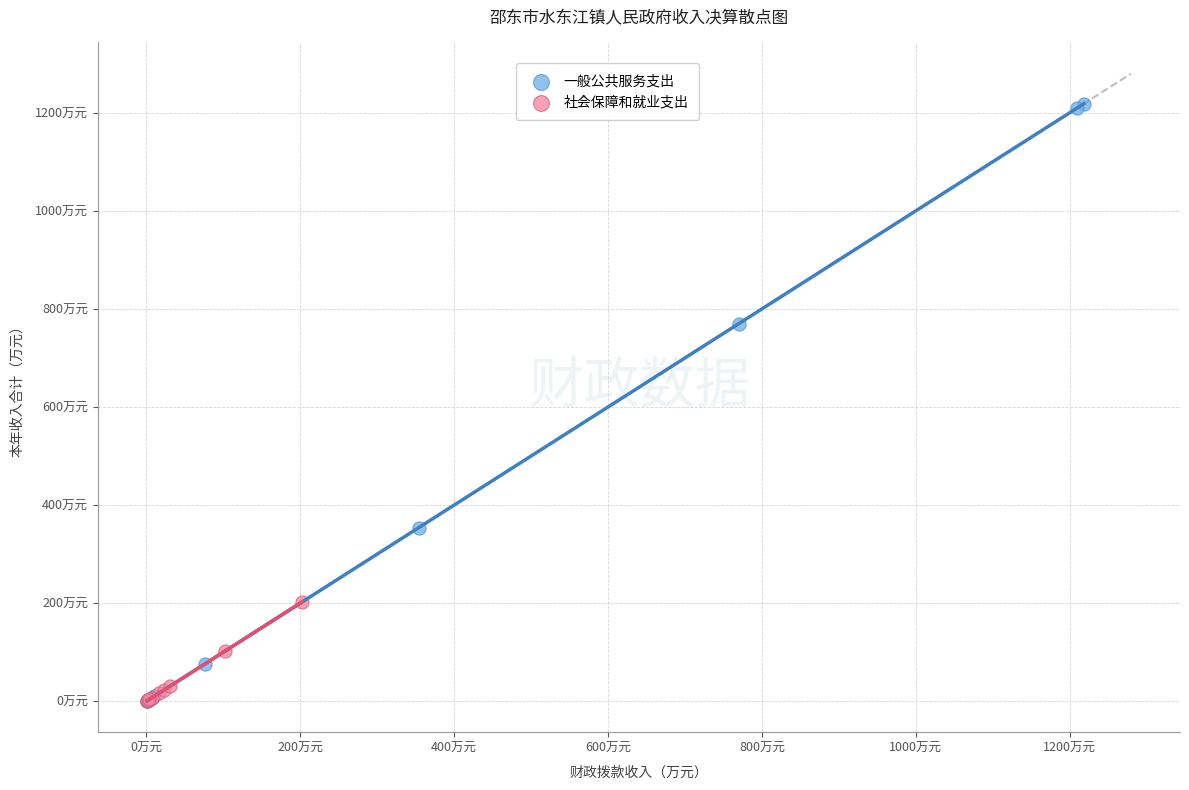

Which series has the widest spread of Y values?

一般公共服务支出